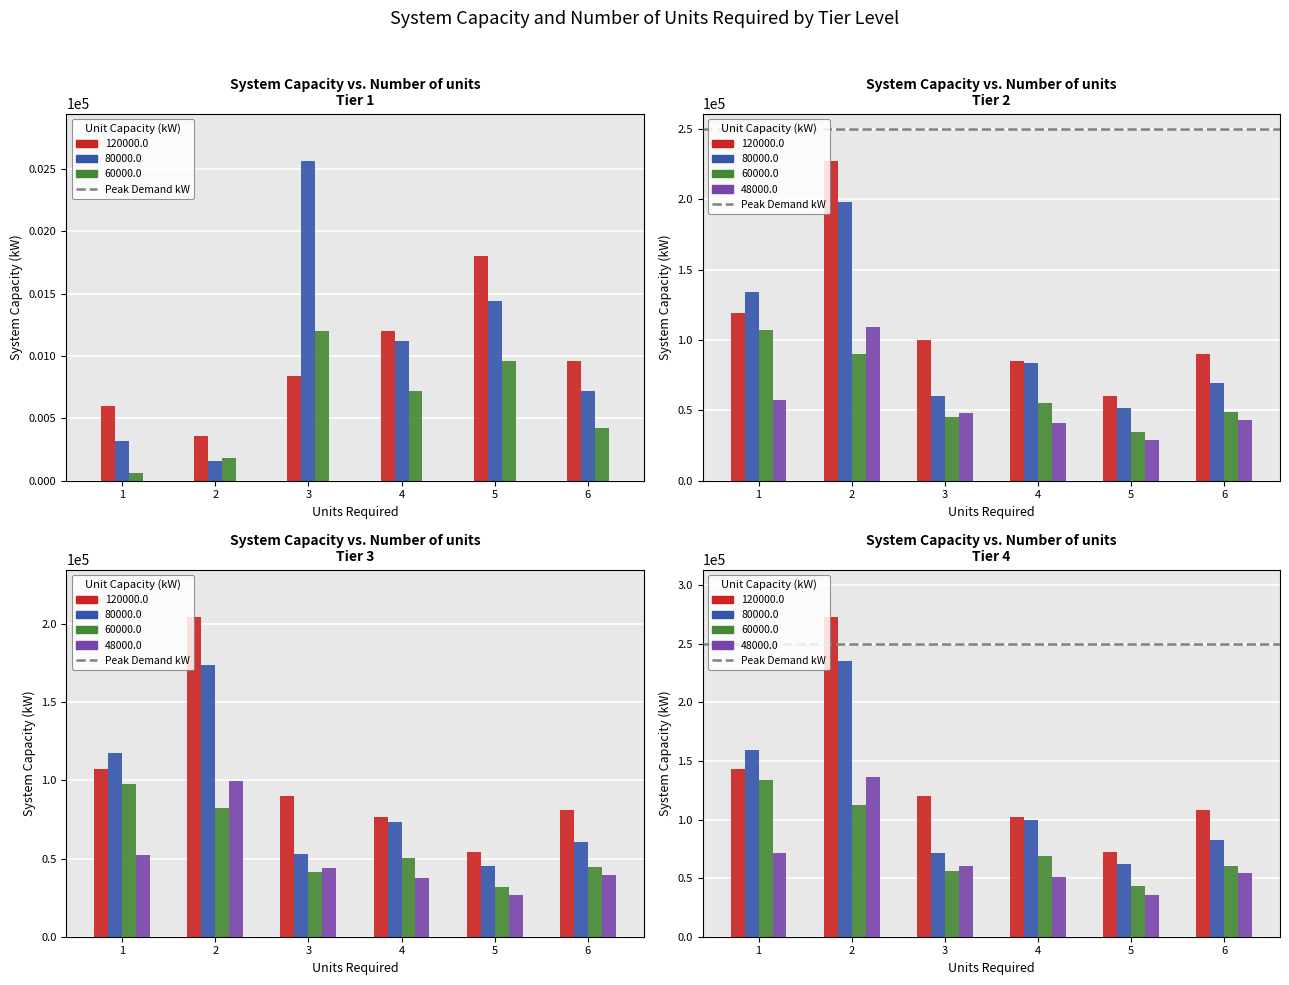

What is the greatest value displayed?

227000